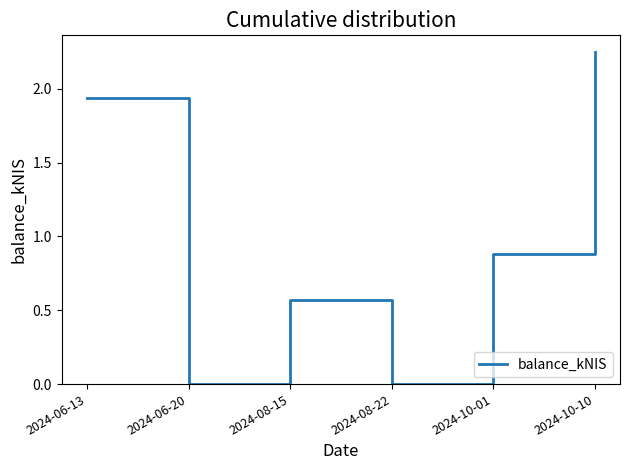

Where is the first local maximum?

2024-08-15